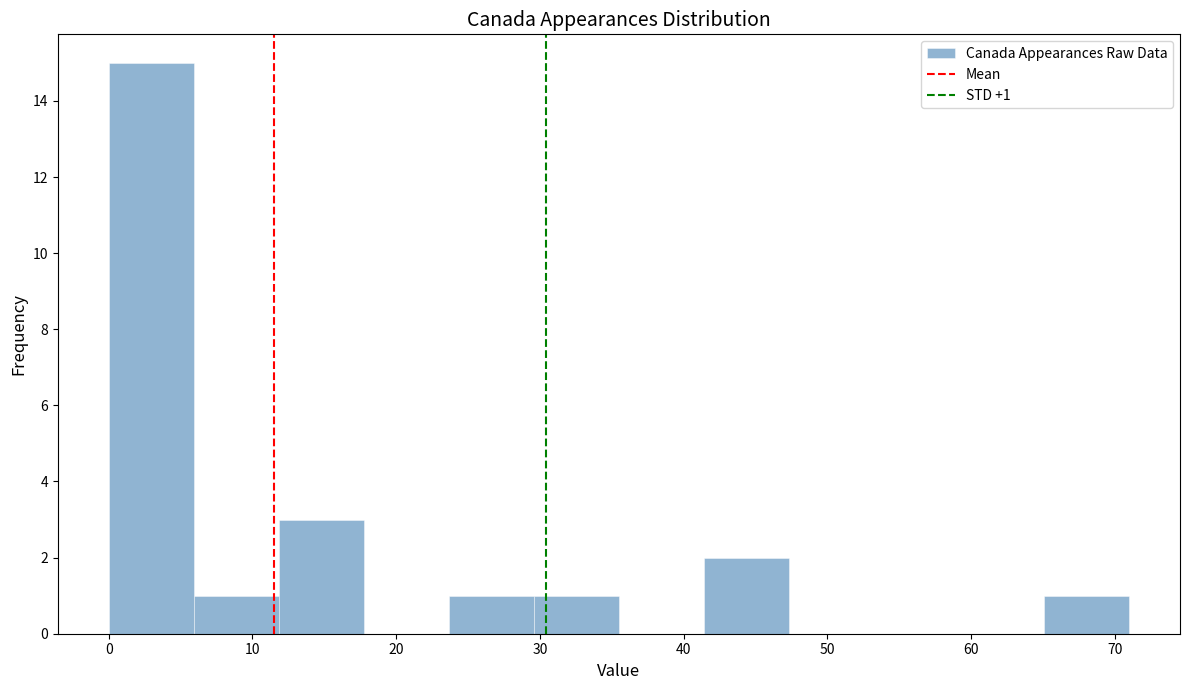

Over which range of the x-axis is the bar tallest?

0 to 6